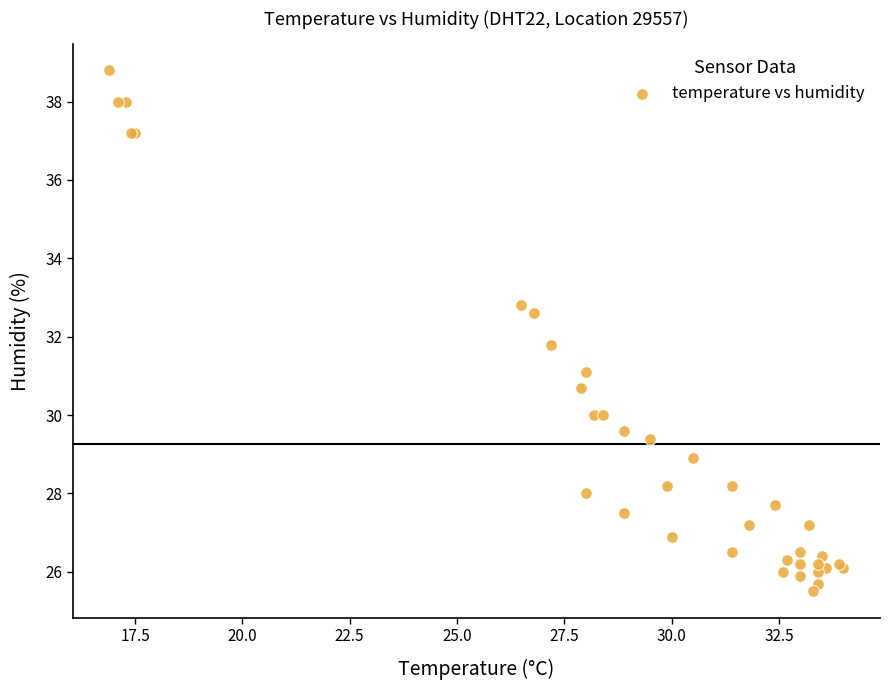

What Y value in the scatter plot is closest to 32?

31.8